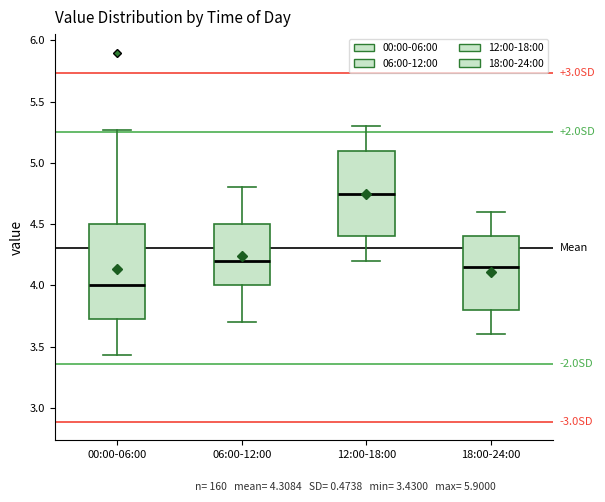

Which box is the tallest, from its lower edge to its upper edge?

00:00-06:00